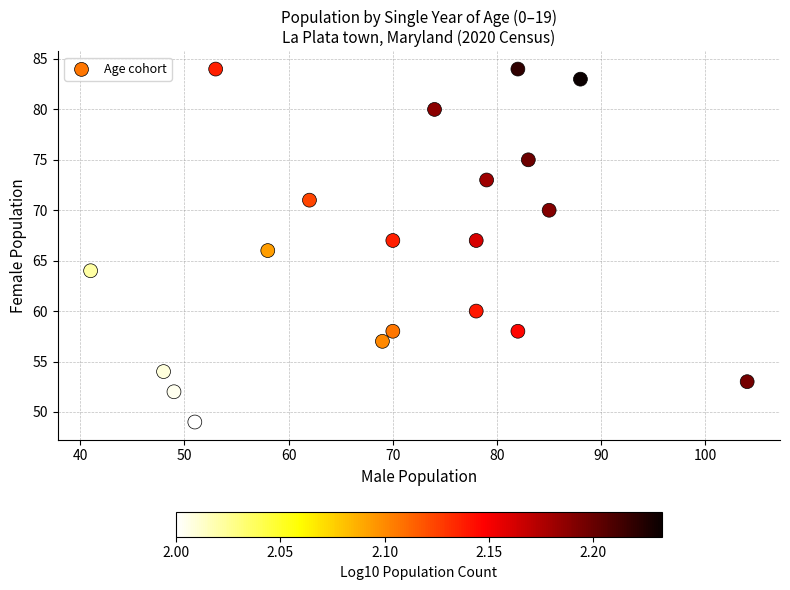

What is the range of X values (max minus min)?

63